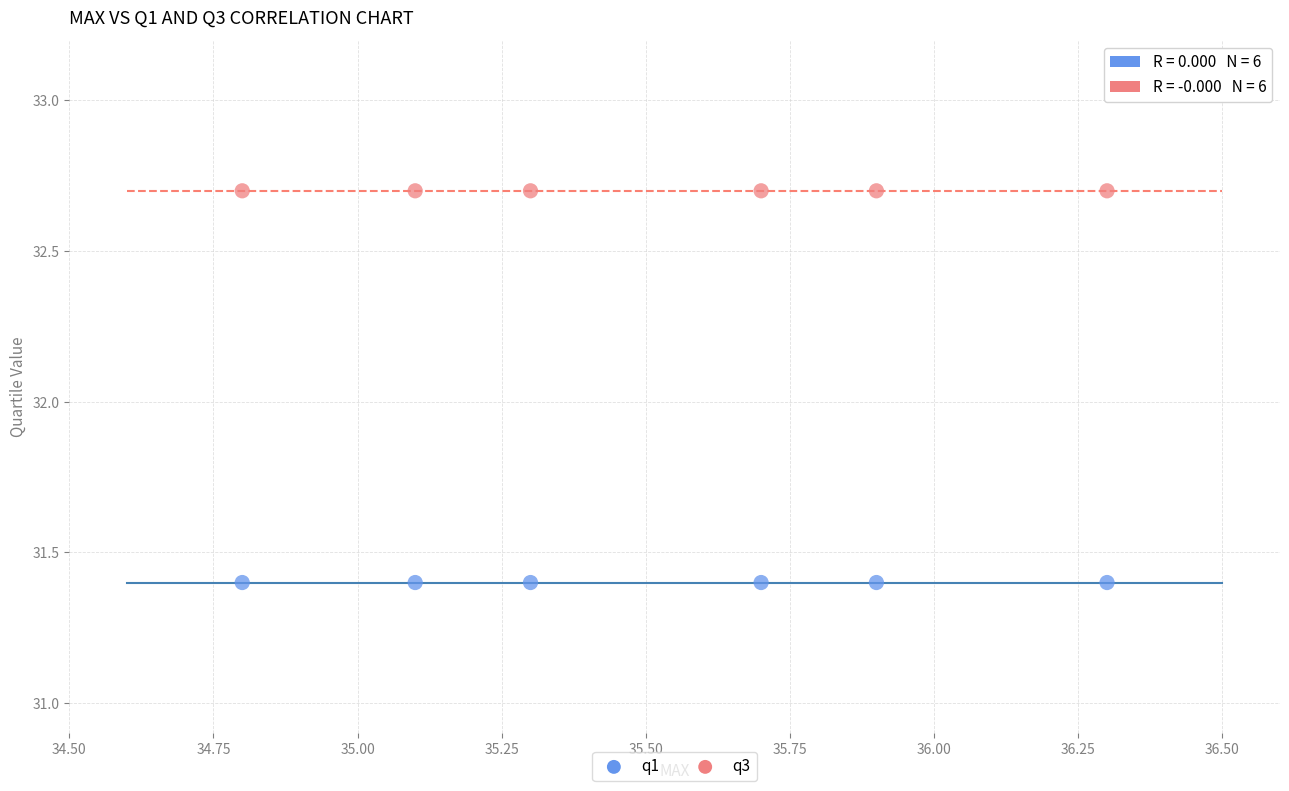

Which series contains the highest Y value?

q3